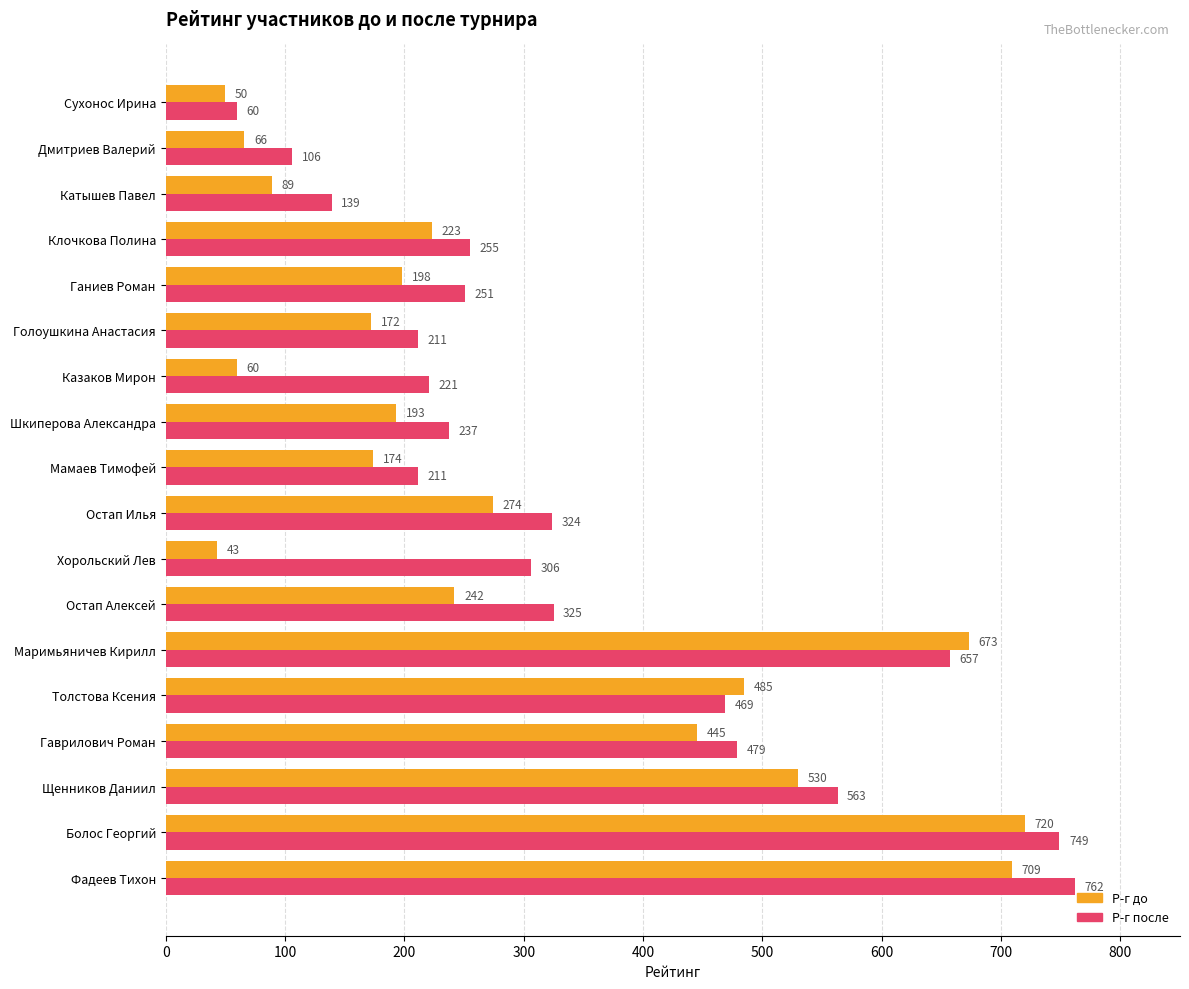

What is the lowest value of the Р-г после series?

60